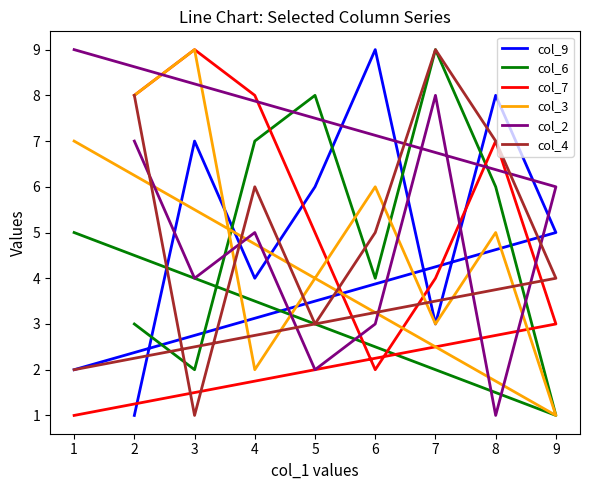

What is the sum of all col_2 values?

45